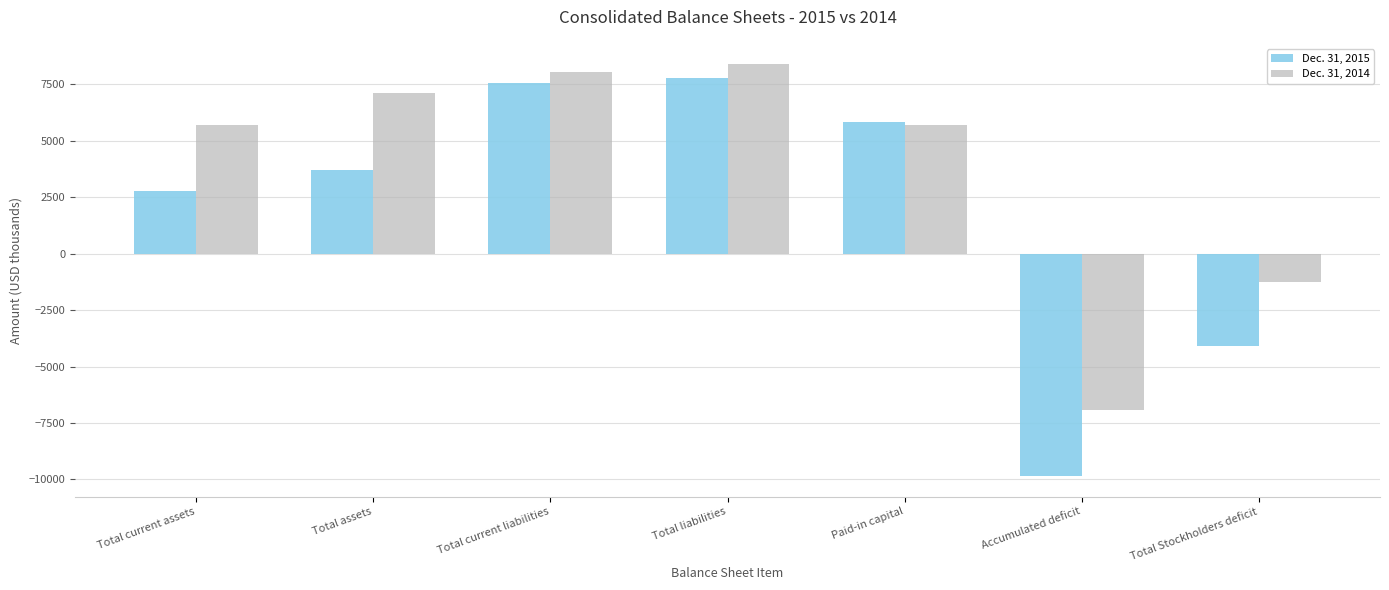

Which label corresponds to the smallest value in the chart?

Accumulated deficit